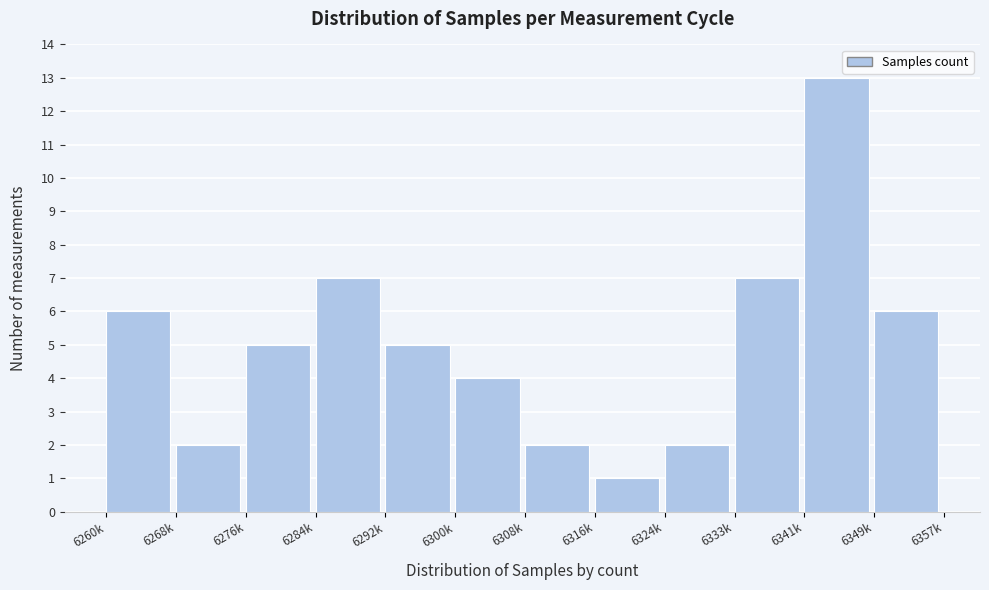

Reading left to right, list all the values displayed in this chart.

6260k=6	6268k=2	6276k=5	6284k=7	6292k=5	6300k=4	6308k=2	6316k=1	6324k=2	6333k=7	6341k=13	6349k=6